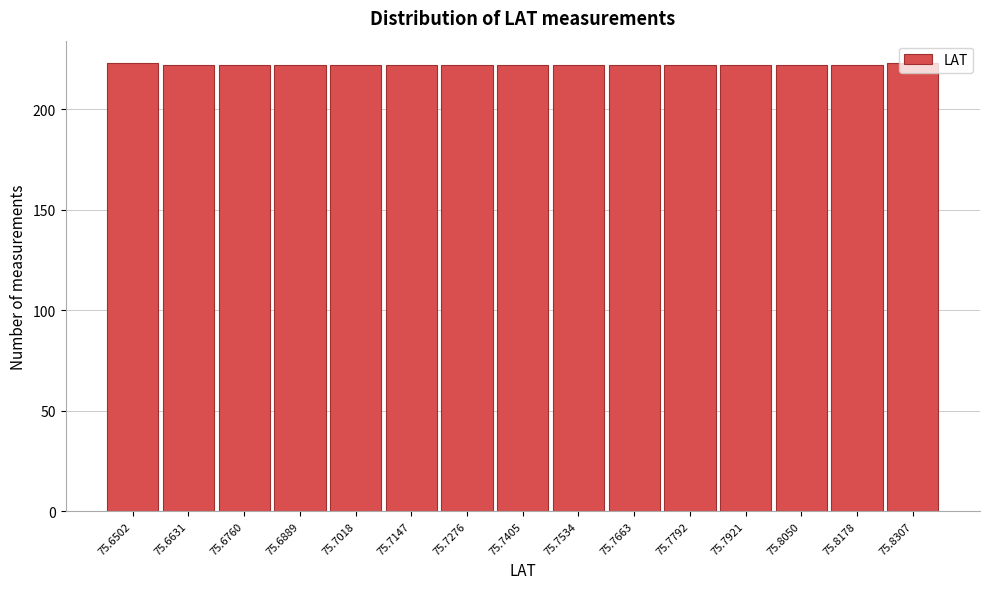

What is the average value?

222